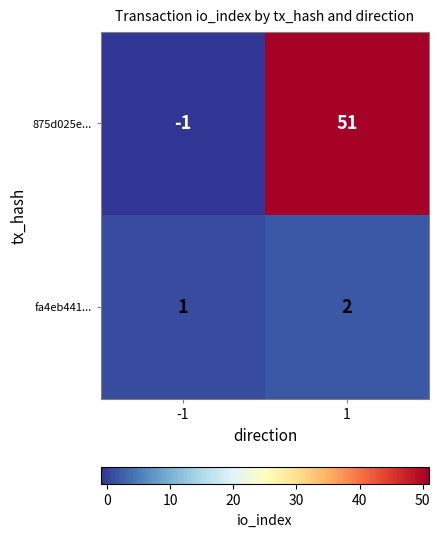

Which series has the largest total across all categories?

875d025e...